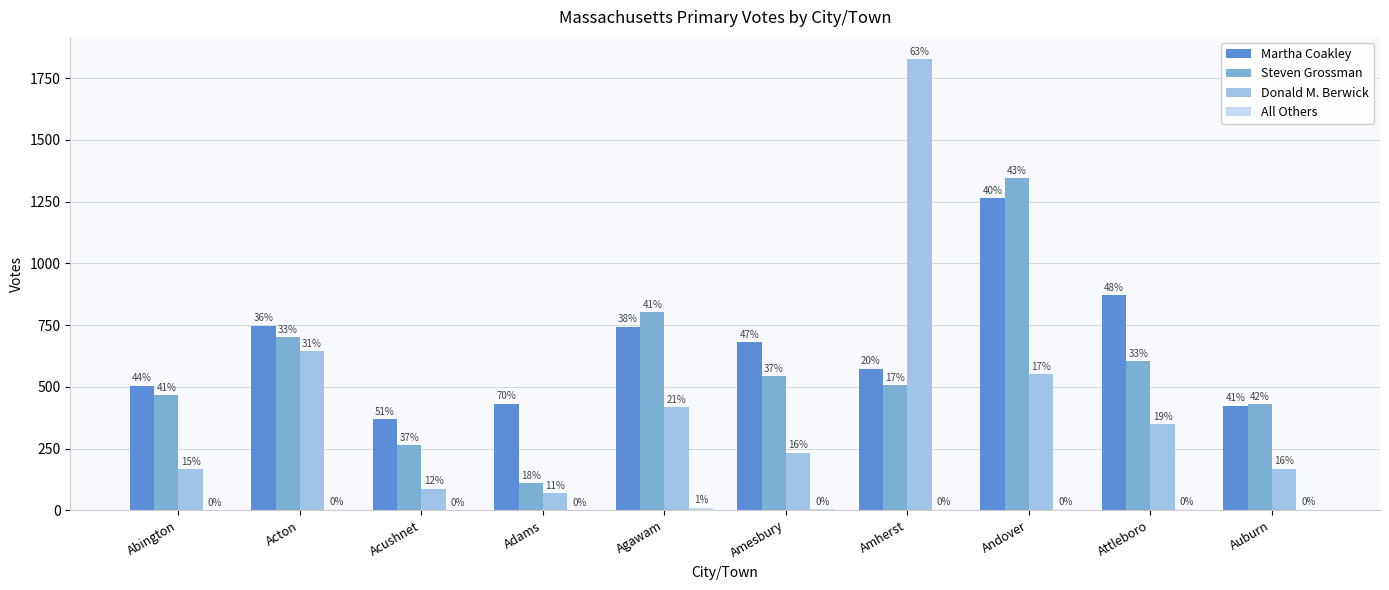

What is the label of the 10th bar from the left?

Auburn